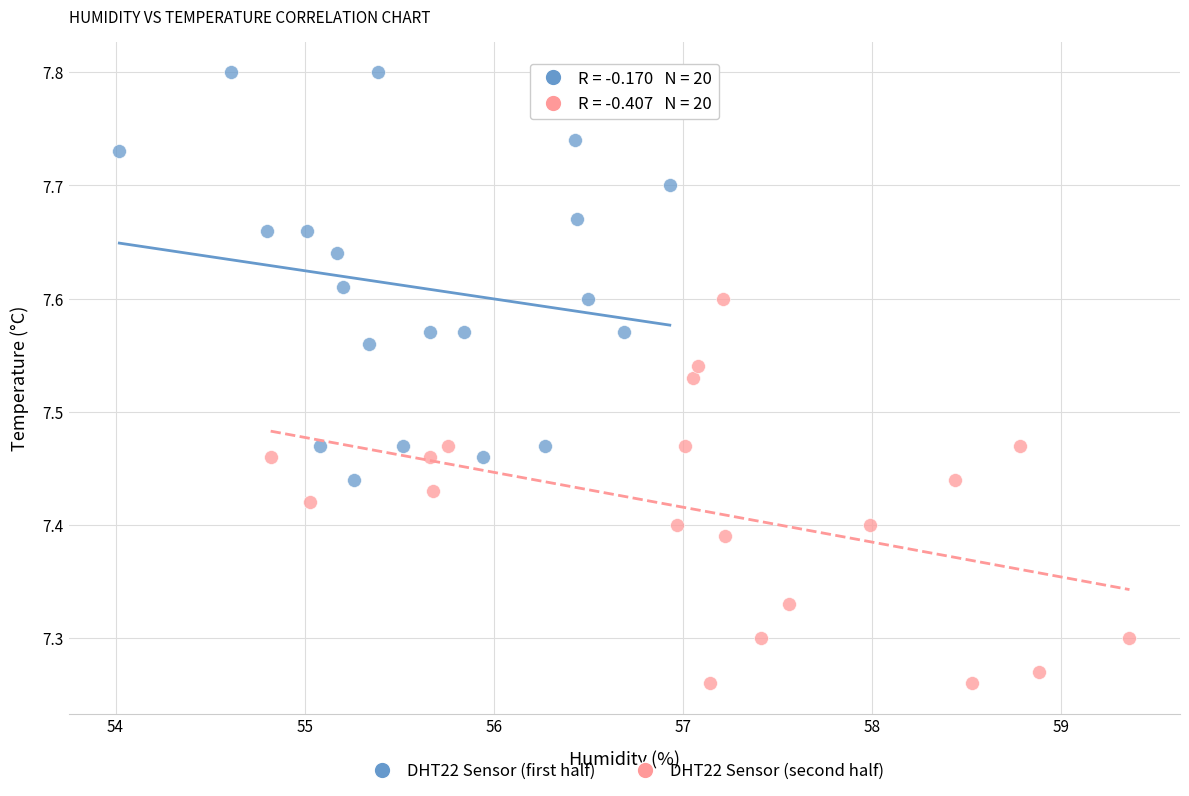

Which series reaches the minimum Y coordinate?

DHT22 Sensor (second half)